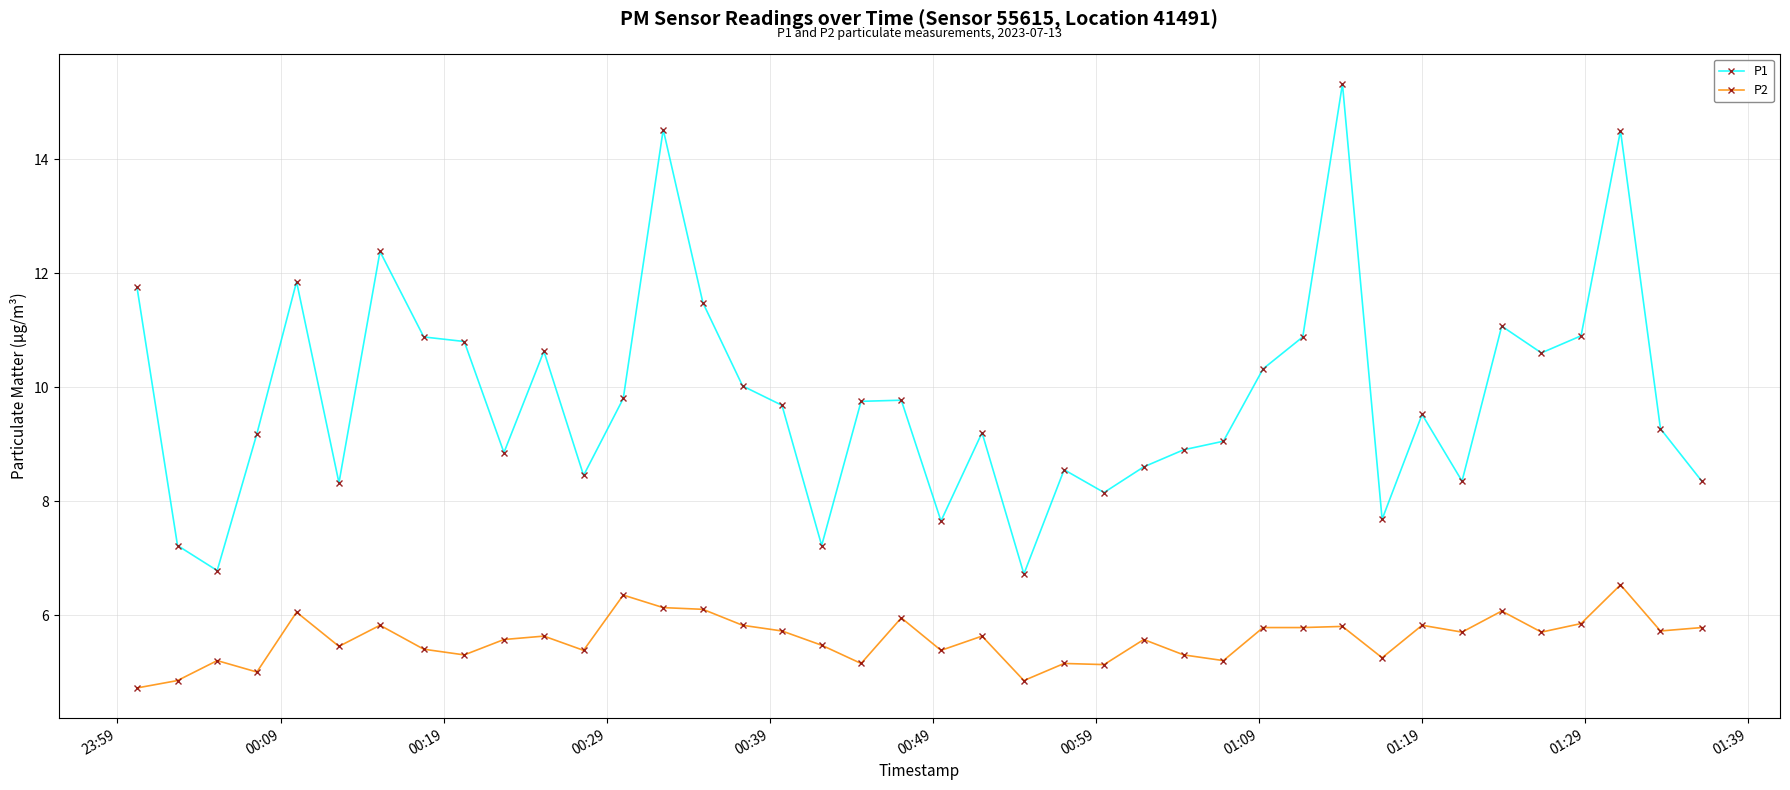

What is the maximum value shown in the chart?

15.3